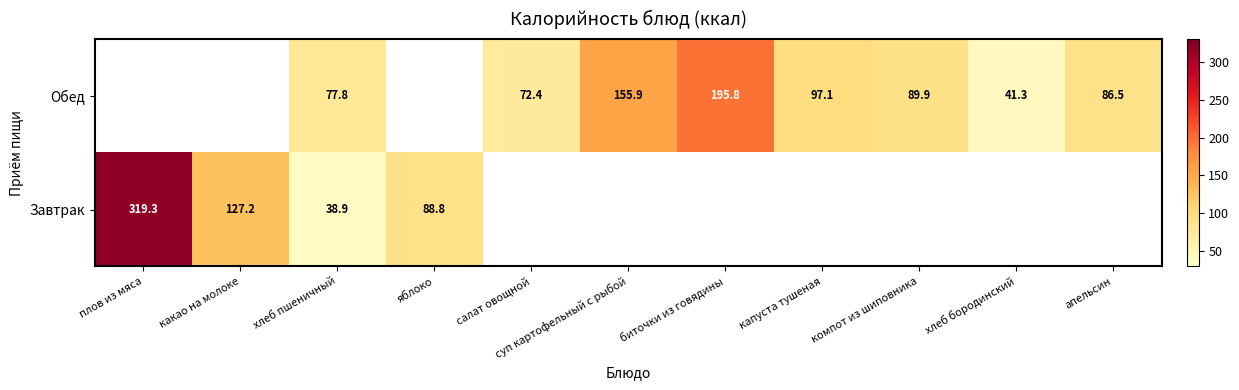

The Обед series shows 67.1 at суп картофельный с рыбой. True or false?

False